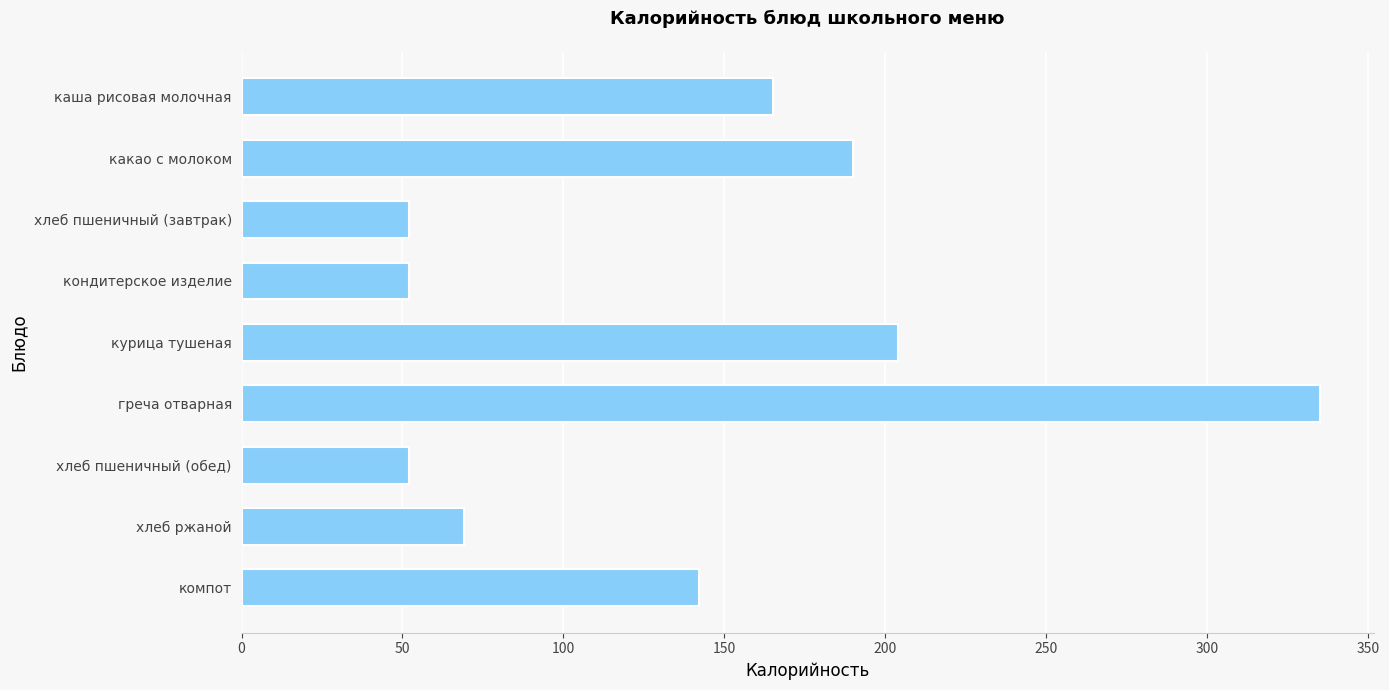

What is the minimum value shown in the chart?

52